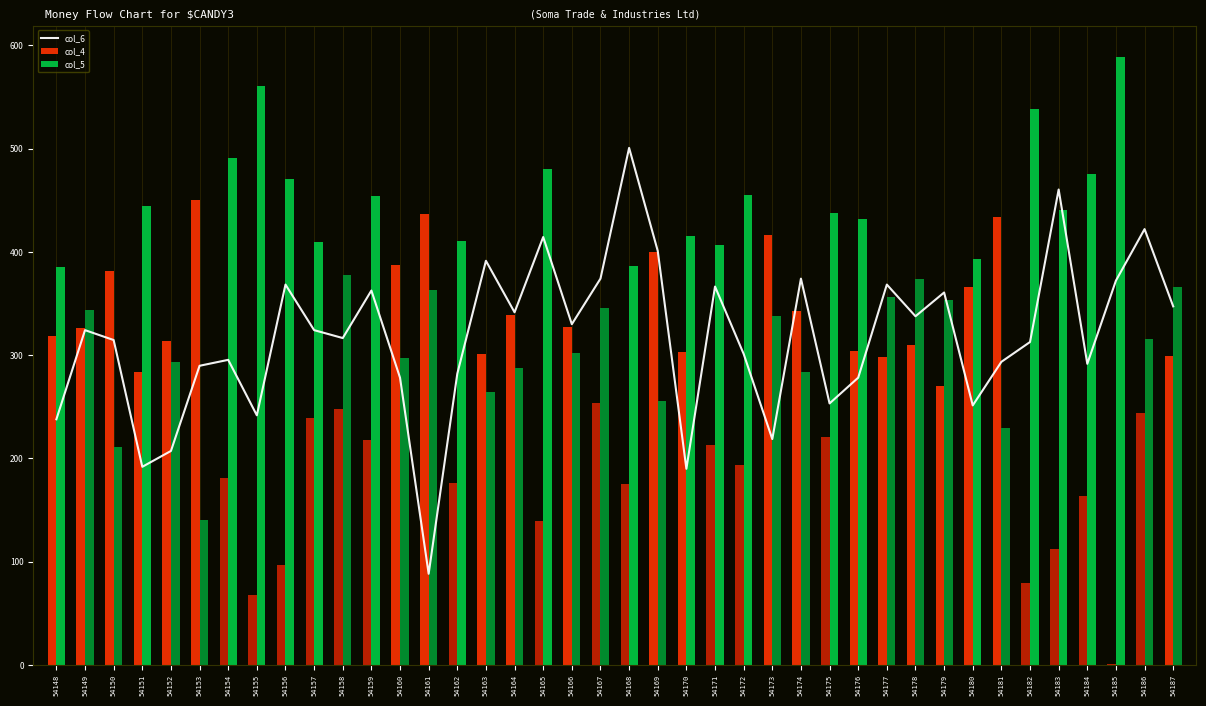

Is it true that col_5 equals 187.0 at 54171?

False